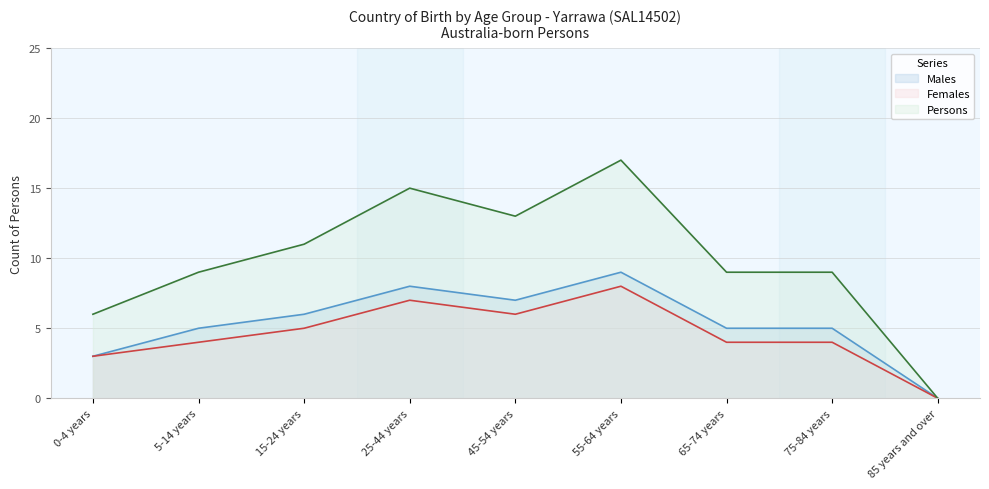

Reading left to right, extract all data points from this chart.

Males: 3	5	6	8	7	9	5	5	0
Females: 3	4	5	7	6	8	4	4	0
Persons: 6	9	11	15	13	17	9	9	0